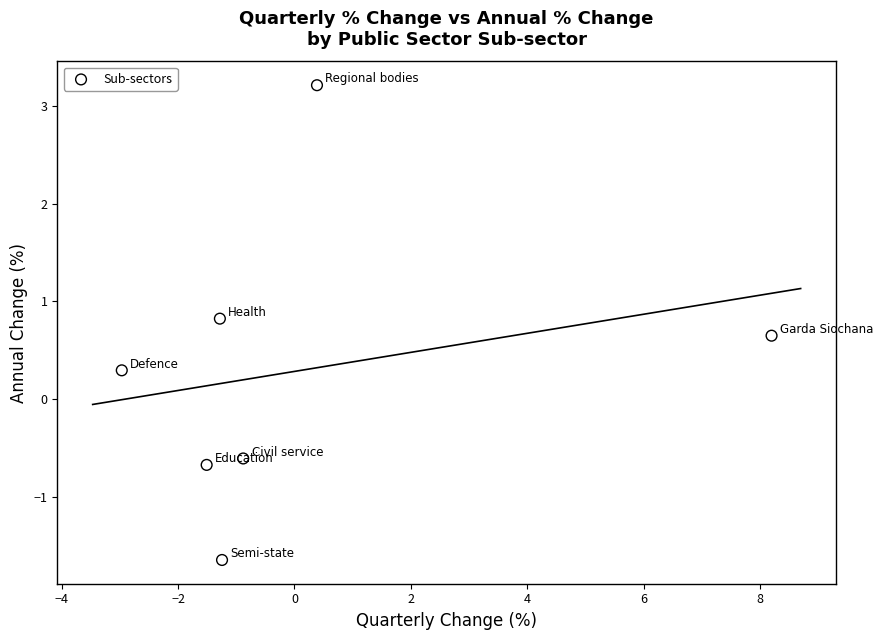

What is the average Y value?

0.3